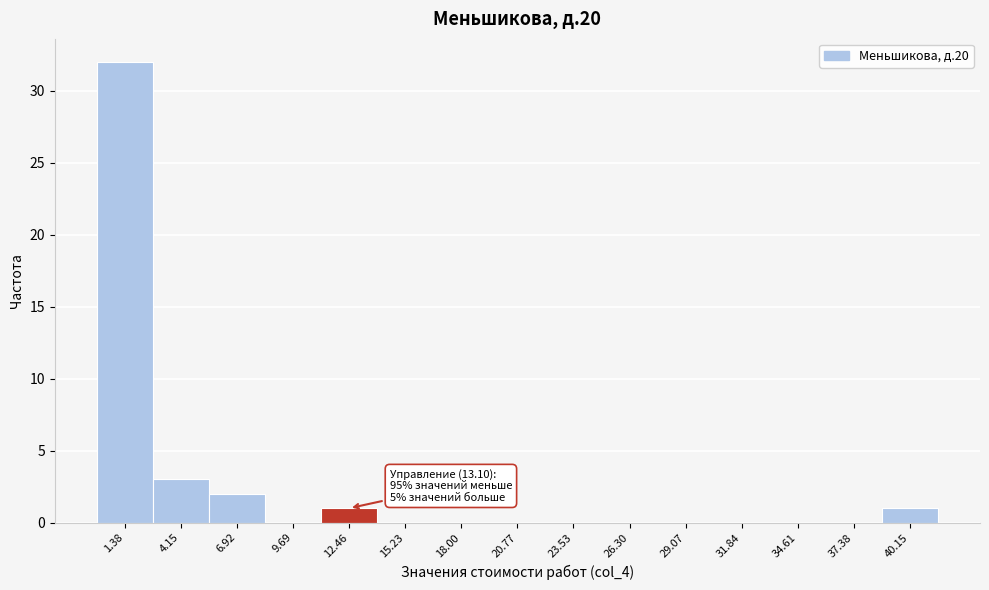

Over which range of the x-axis is the bar tallest?

0.0 to 3.0